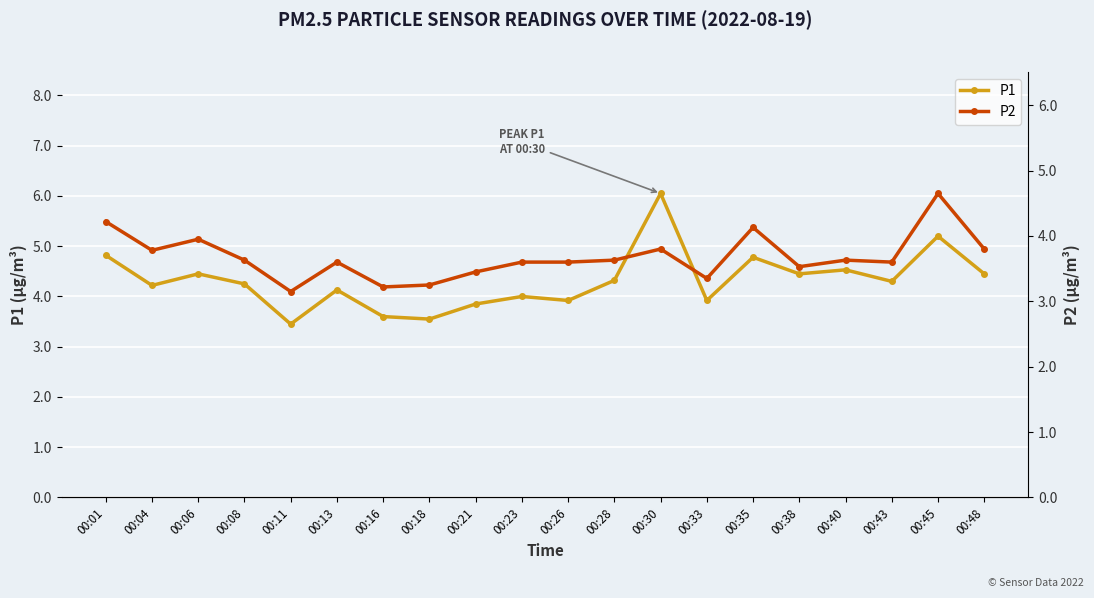

What value does the P1 series have at 00:16?

3.6